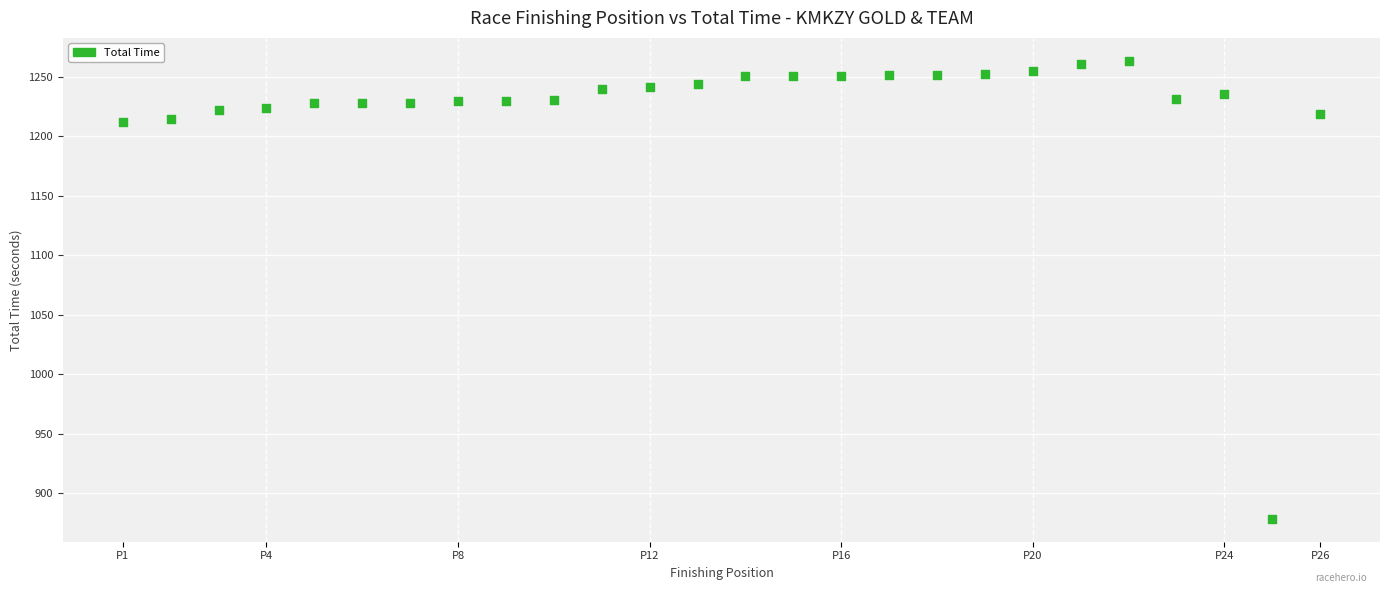

What is the range of X values (max minus min)?

25.0